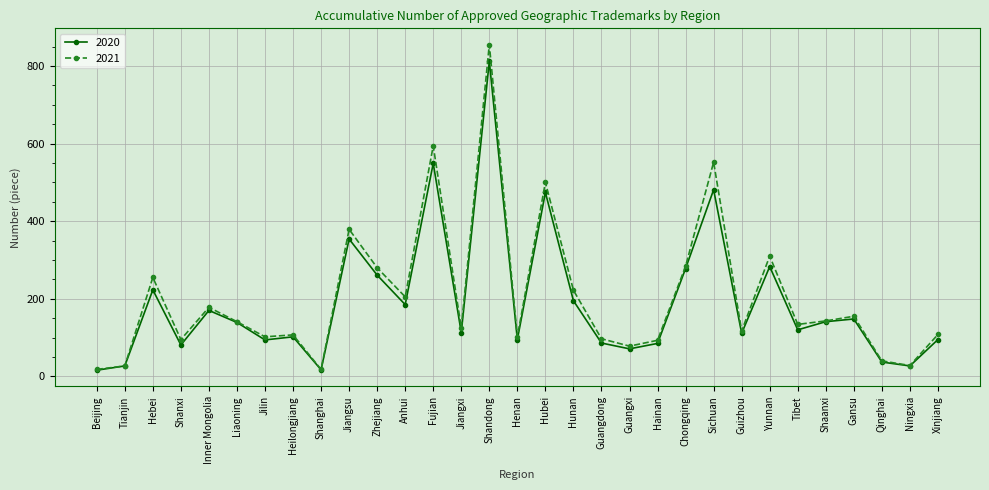

How many values in the 2021 series are below 134?

15